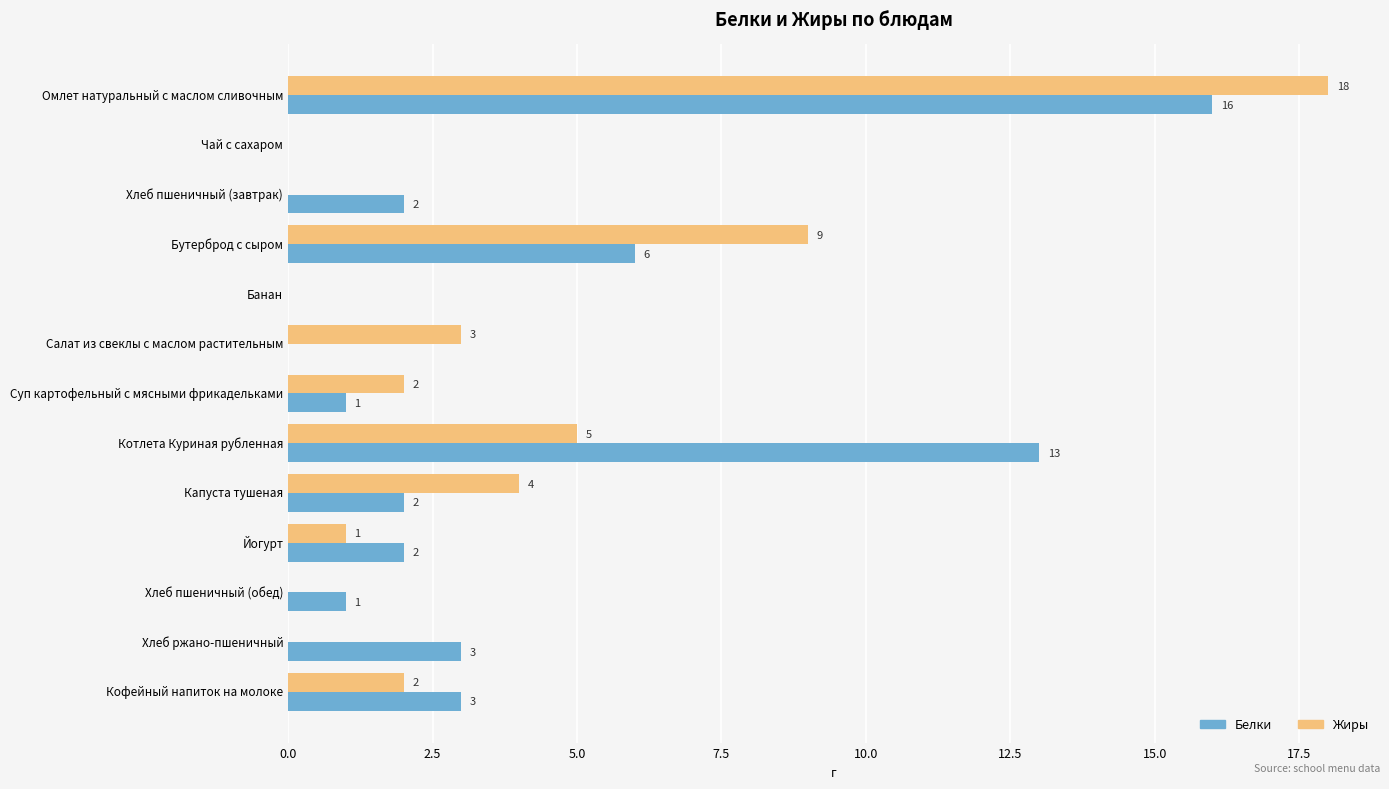

Which series changed the most between Котлета Куриная рубленная and Йогурт?

Белки